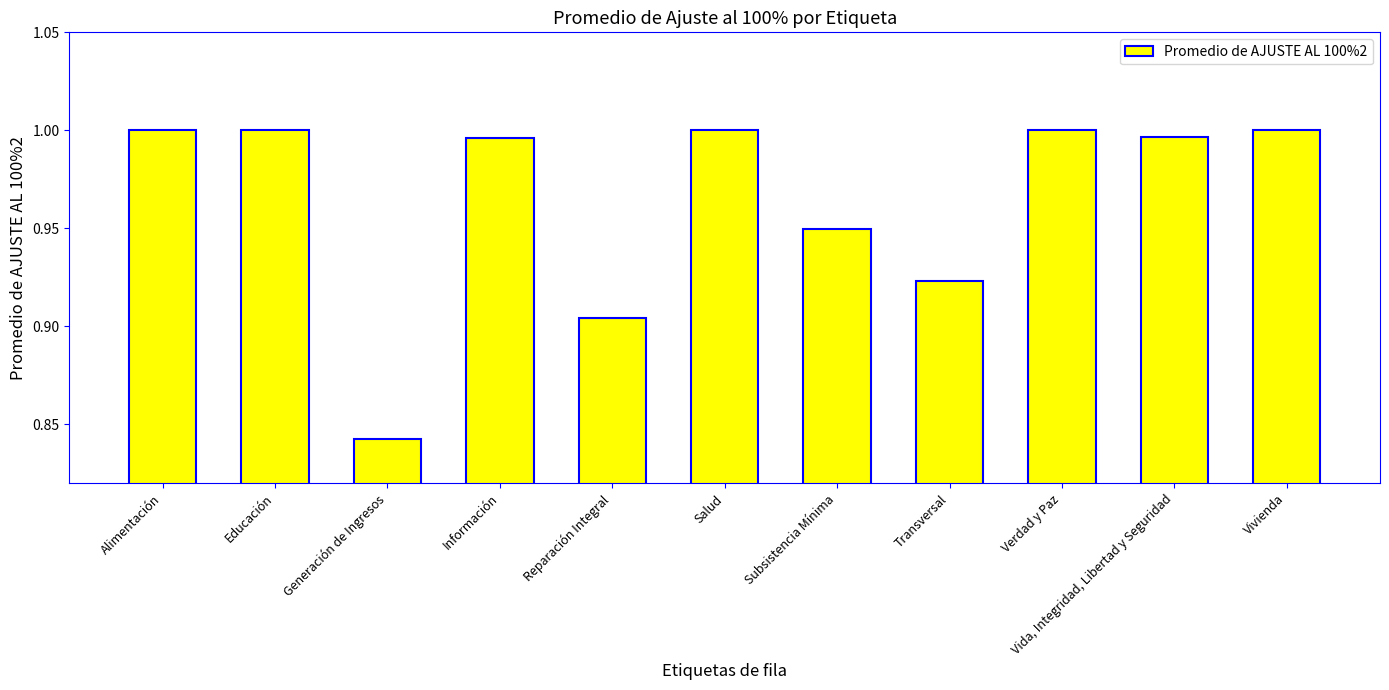

Between Alimentación and Transversal, which is larger?

Alimentación